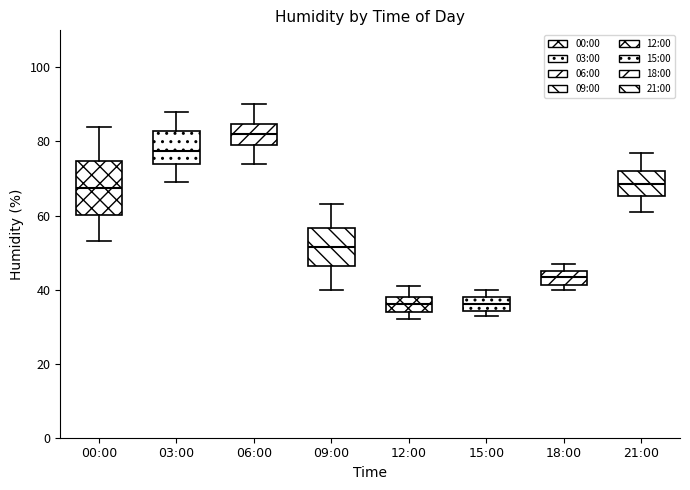

Where is the lower edge of the box for 21:00 on the y-axis? The values are not printed on the chart, so give them approximately, as read against the axis.

66